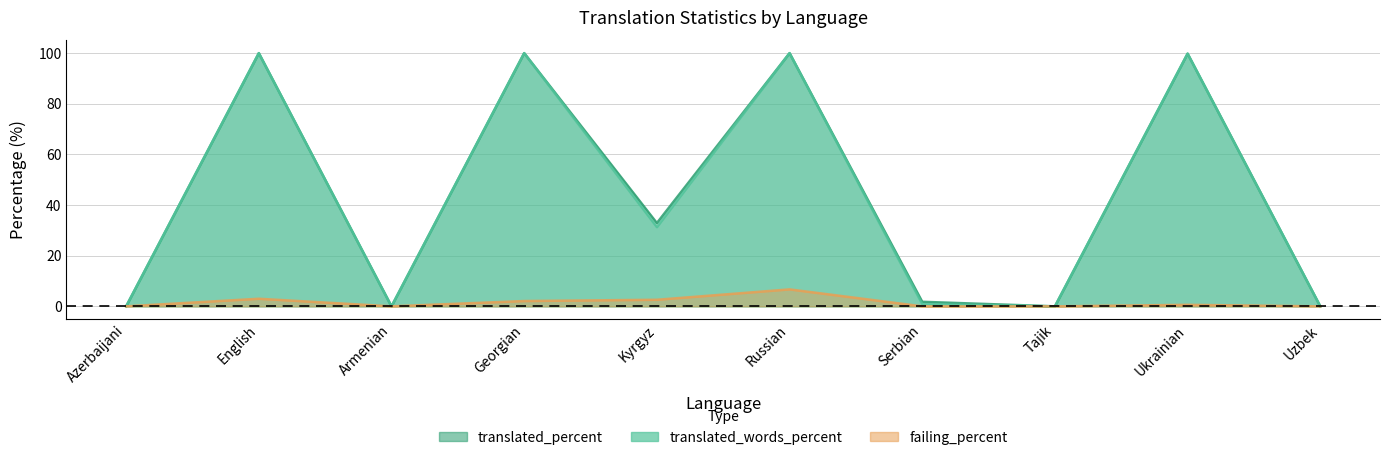

What is the average value of the failing_percent series?

1.5